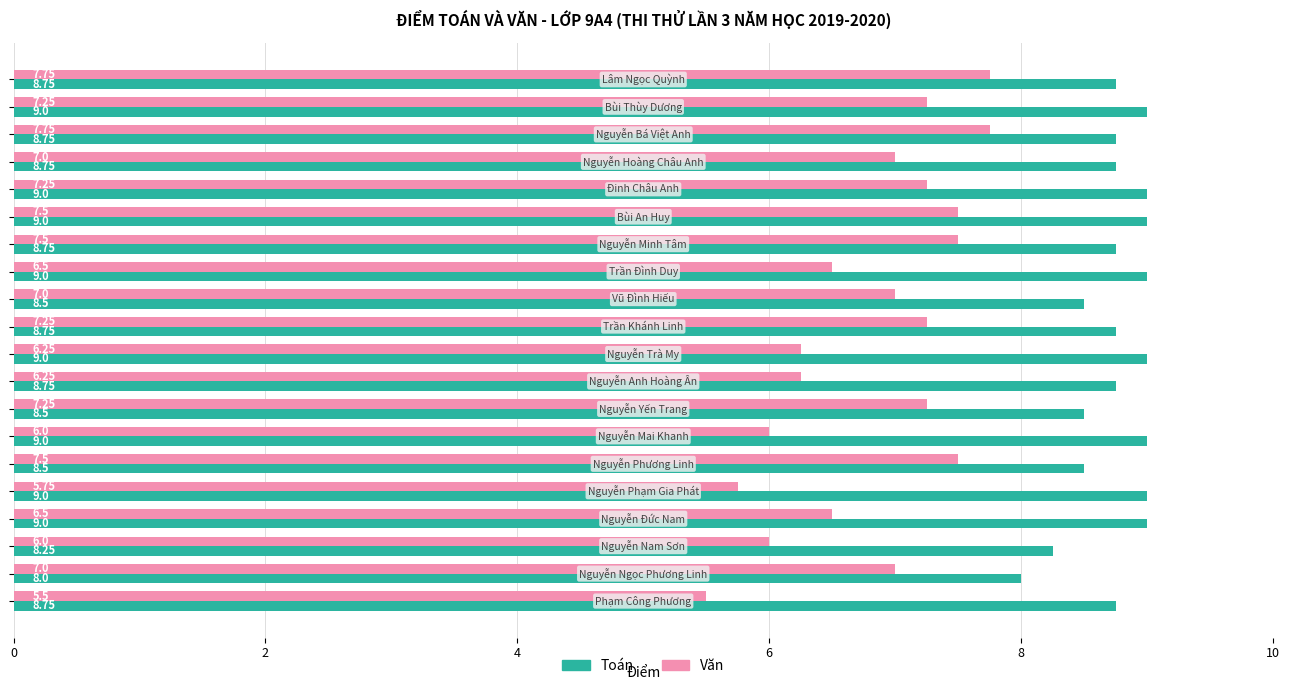

Rank the series by their average value, from lowest to highest.

Văn, Toán